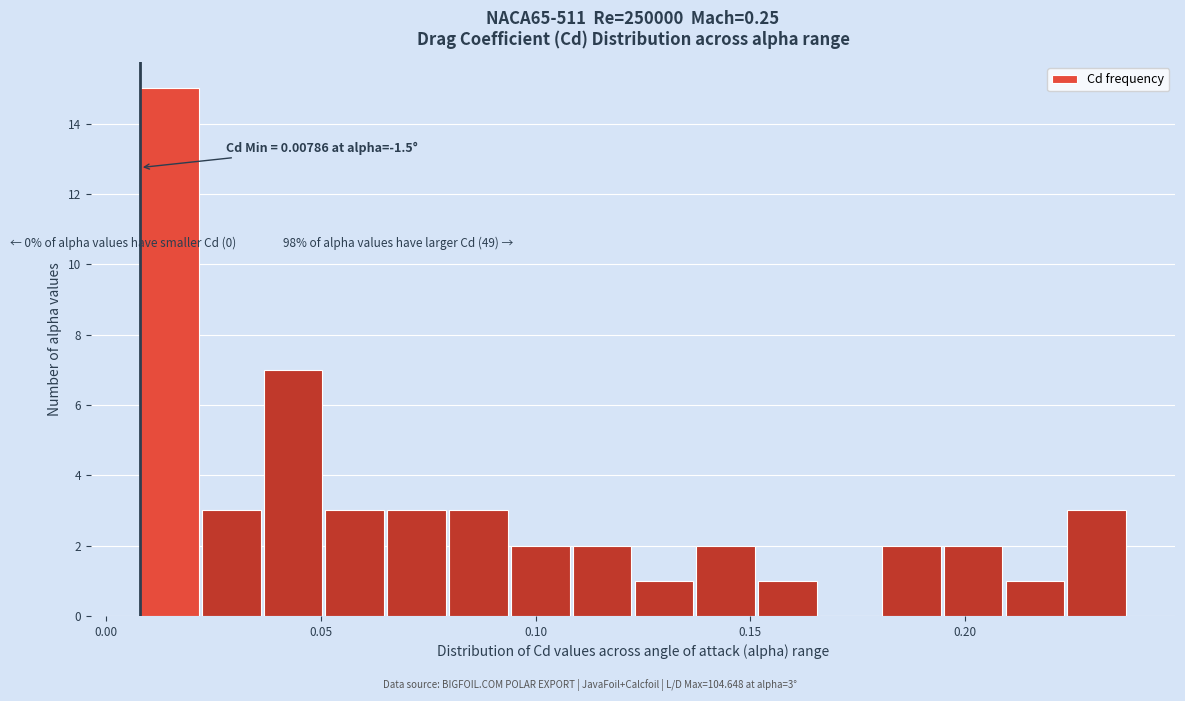

Read against the x-axis, roughly where is the centre of the tallest bar?

0.015